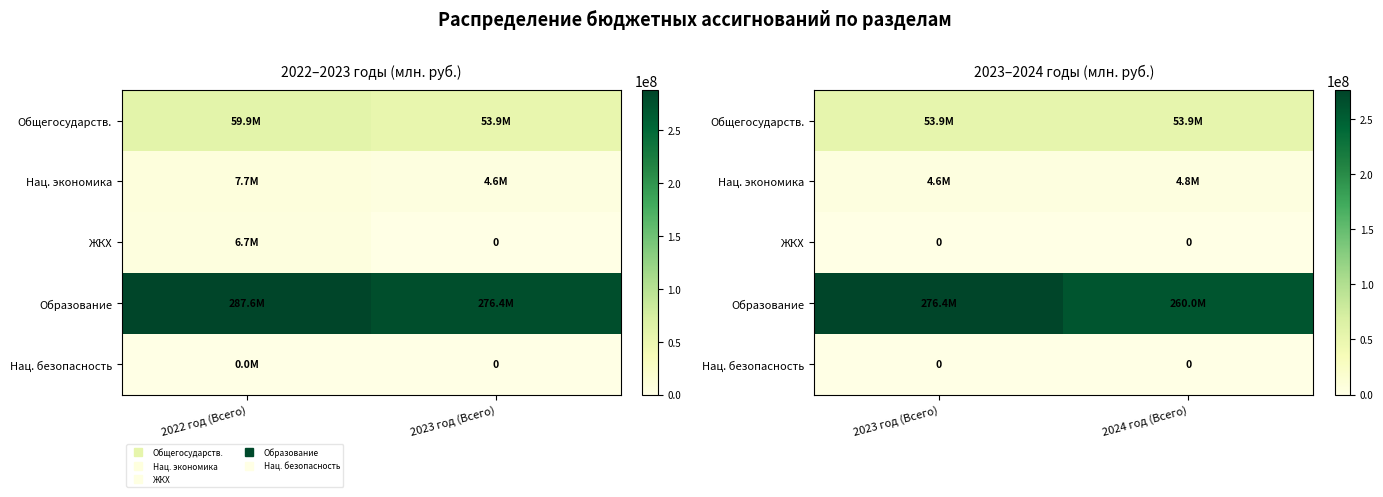

Which category has the highest value in the Общегосударств. series?

2024 год (Всего)